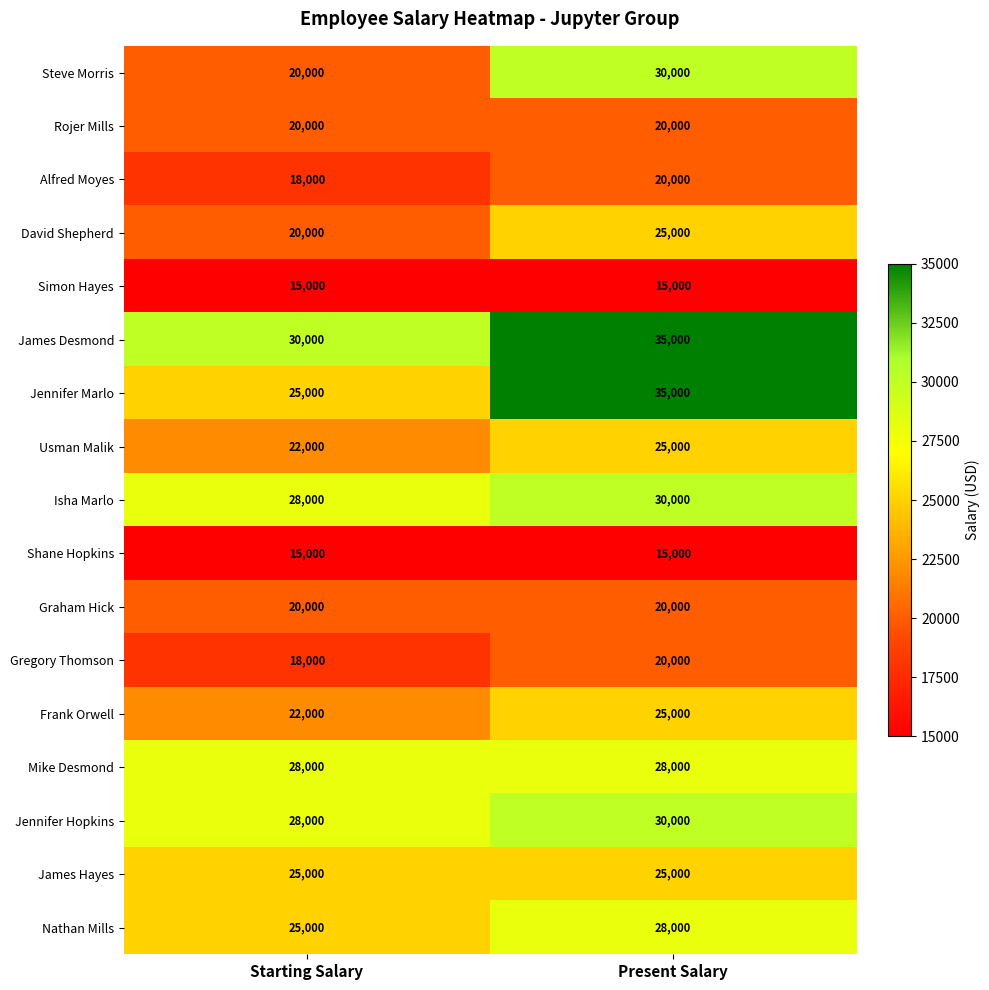

What is the spread (max minus min) of values at Starting Salary?

15000